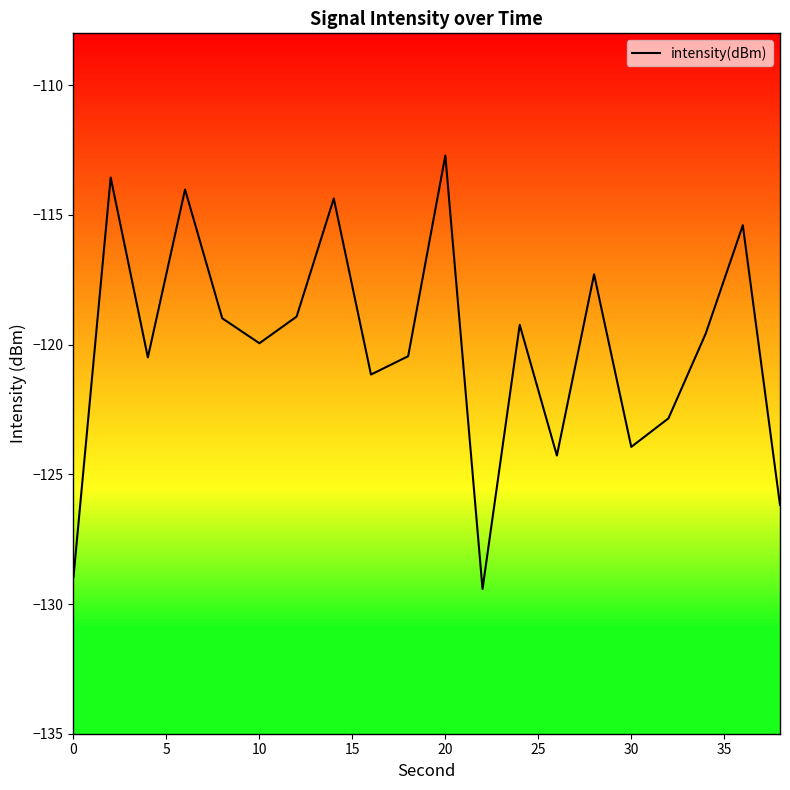

What is the difference between the maximum and minimum values?

16.7